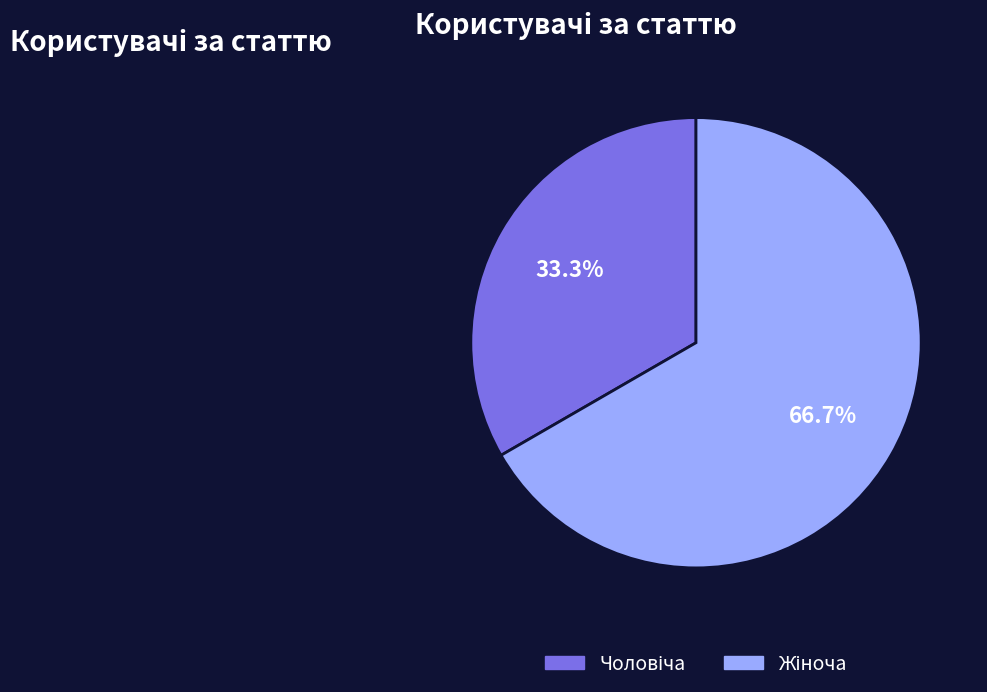

Does any single category account for the majority?

Yes